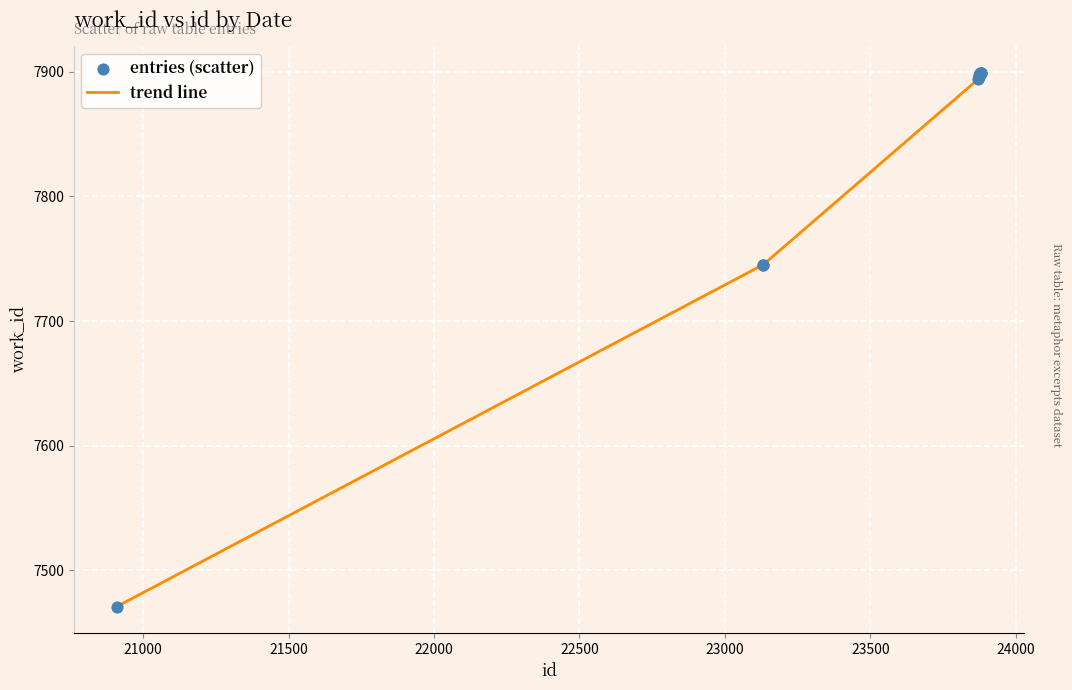

What is the difference between the maximum and minimum values?

428